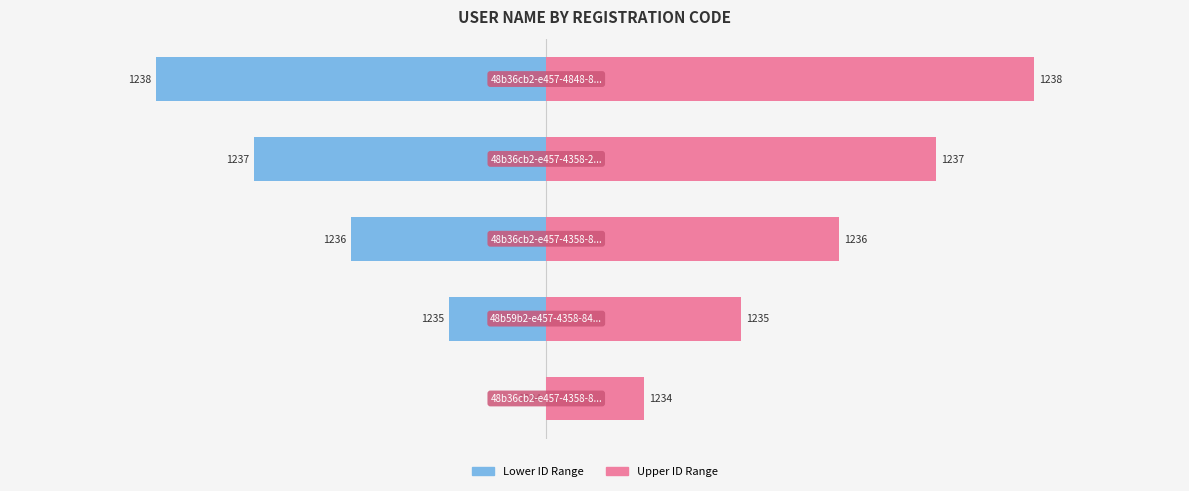

The value of User Name (lower) at 1 is -1. True or false?

True